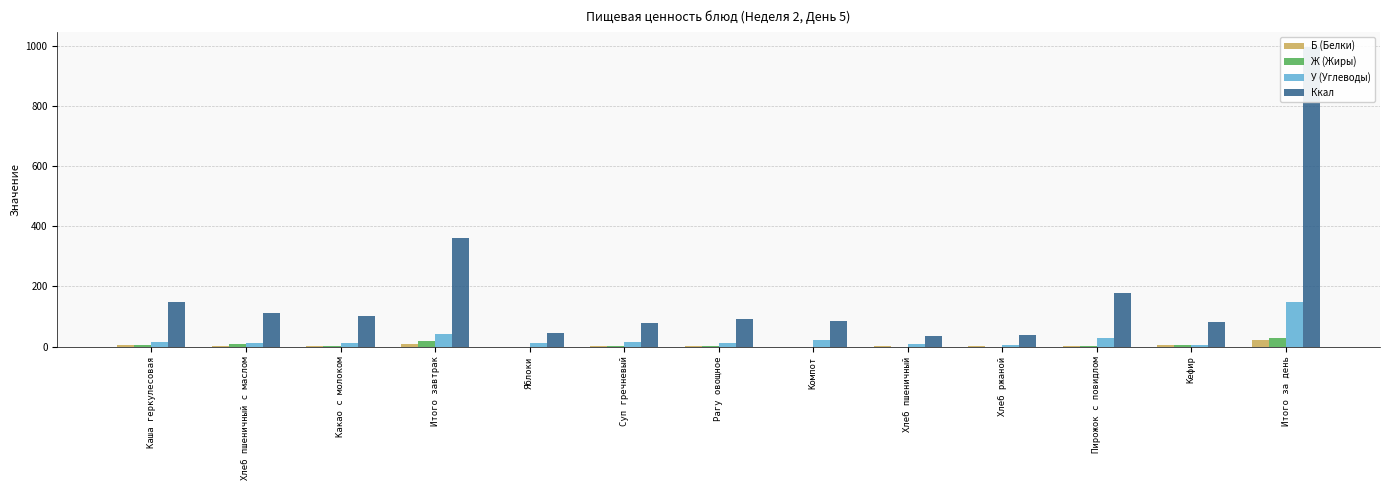

What is the total value across all series at Суп гречневый?

97.0